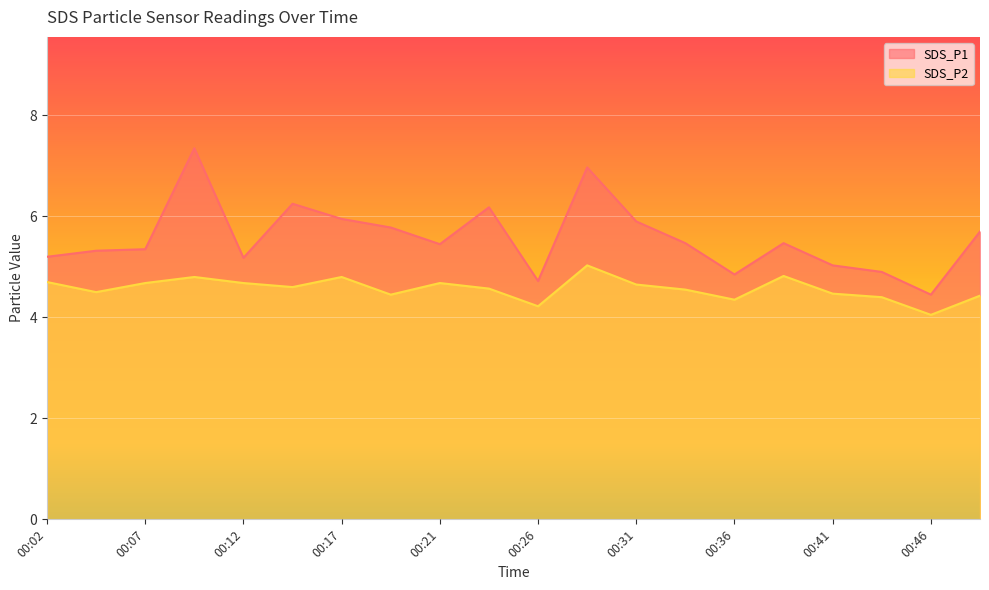

Rank the series by their maximum value, from highest to lowest.

SDS_P1, SDS_P2